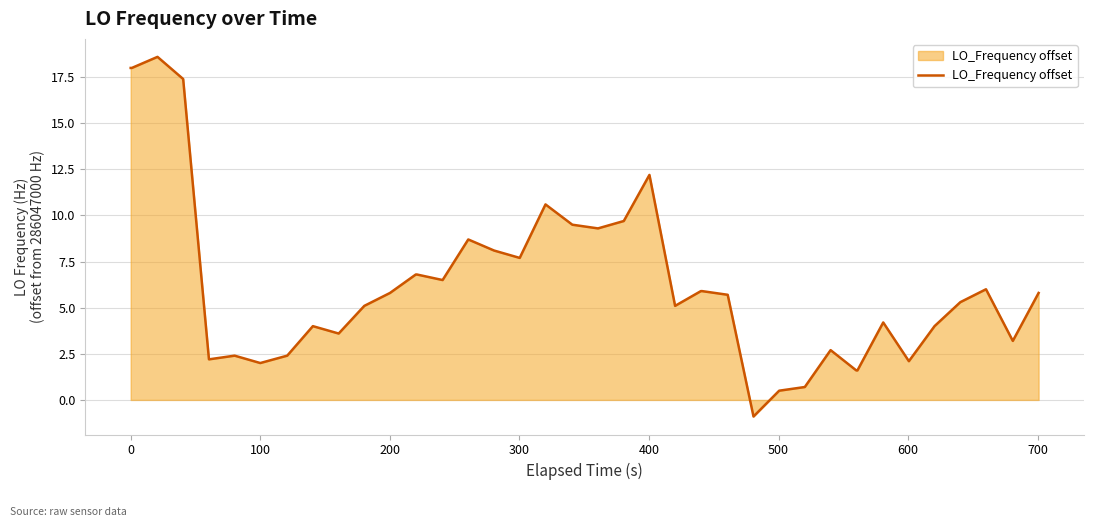

What is the minimum value shown in the chart?

-0.9